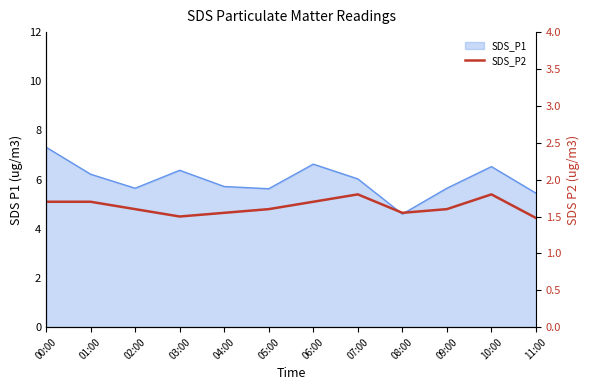

At which category does the data reach its first local valley?

03:00